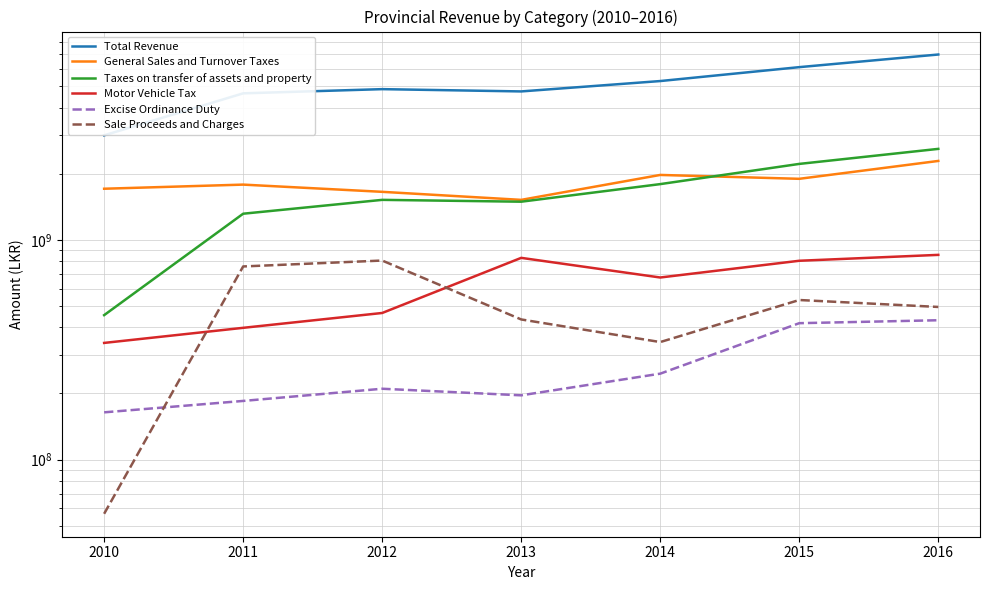

What are all the series names shown in the legend?

Total Revenue, General Sales and Turnover Taxes, Taxes on transfer of assets and property, Motor Vehicle Tax, Excise Ordinance Duty, Sale Proceeds and Charges